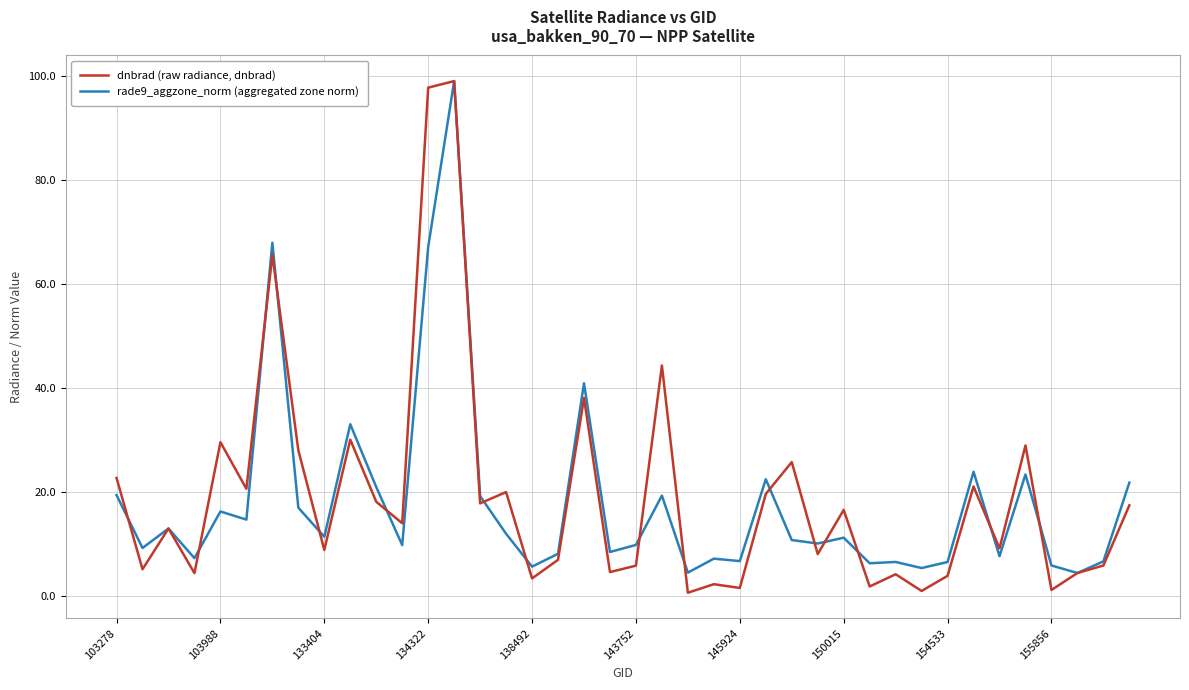

List the series in order of their peak value, highest first.

dnbrad (raw radiance, dnbrad), rade9_aggzone_norm (aggregated zone norm)